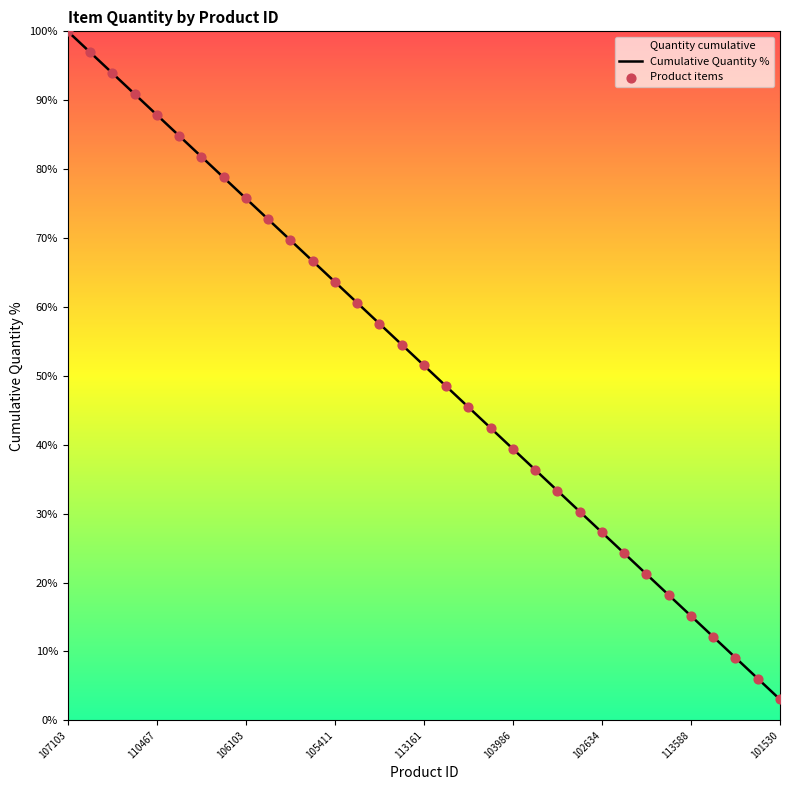

At how many categories does at least one series exceed 3?

33